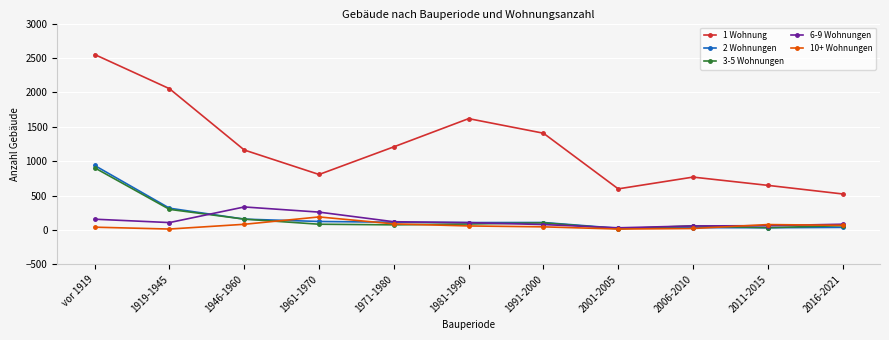

List the series in order of their peak value, lowest first.

10+ Wohnungen, 6-9 Wohnungen, 3-5 Wohnungen, 2 Wohnungen, 1 Wohnung